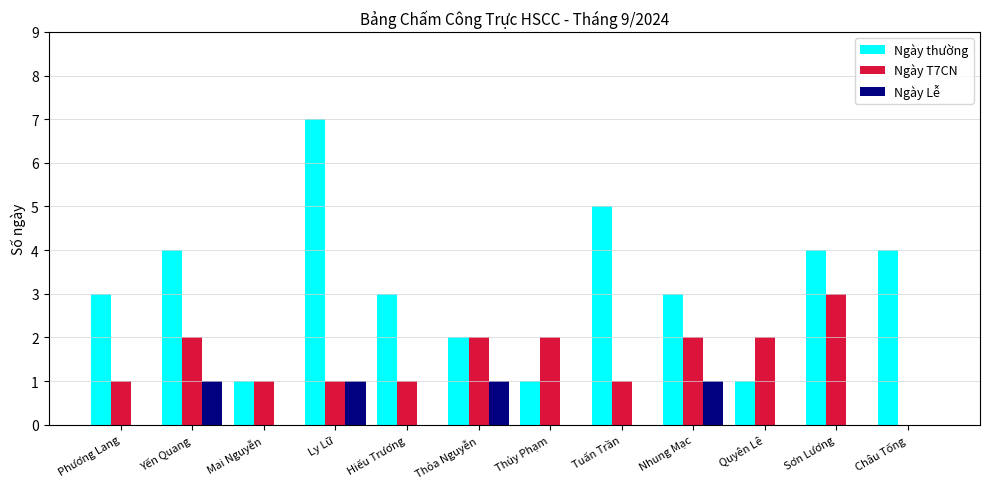

What is the sum of all Ngày Lễ values?

4